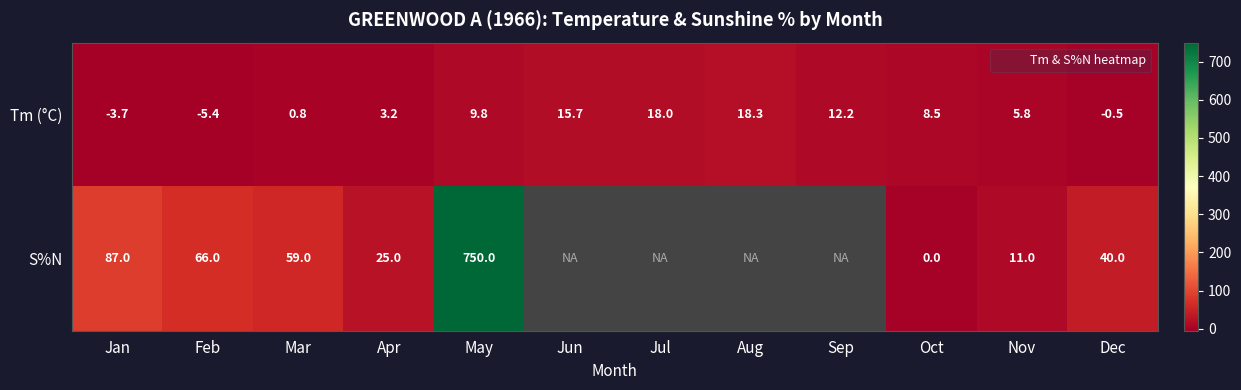

Which category has the lowest value in the Tm (°C) series?

Feb